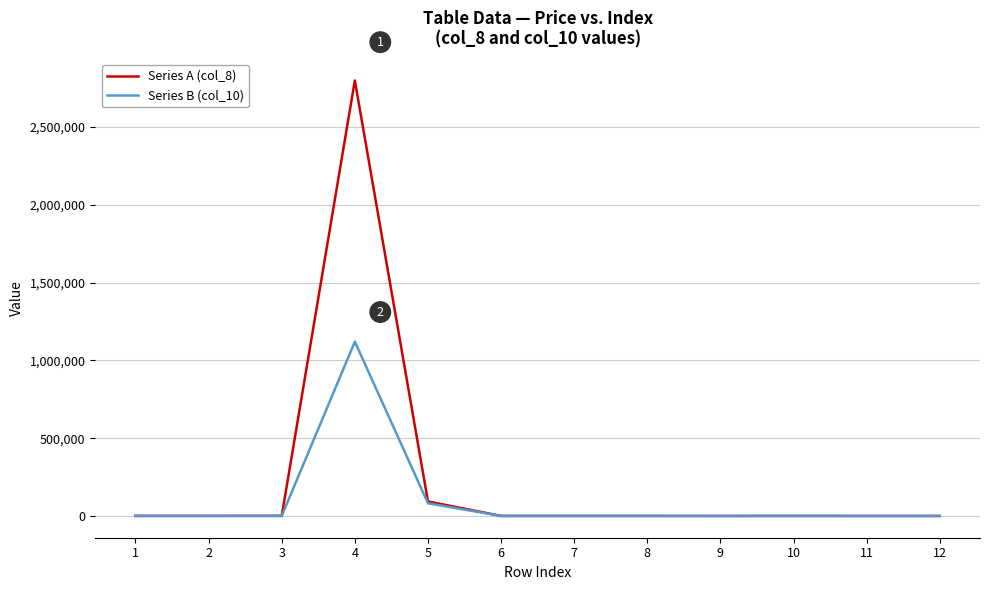

True or false: Series A (col_8) has a value of 21 at 12.

True